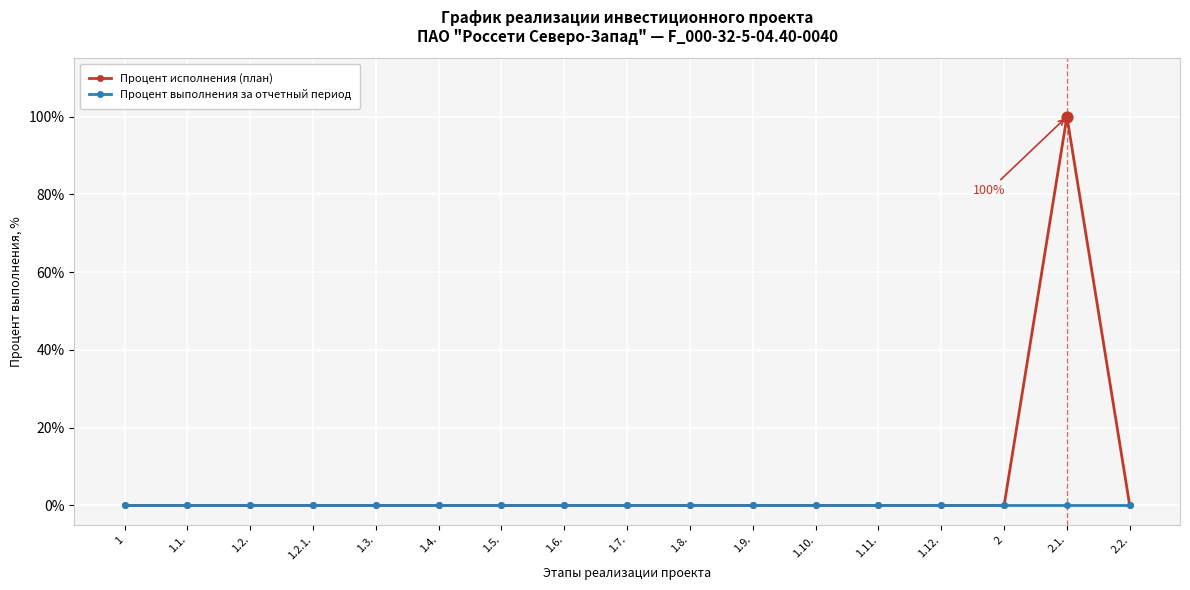

At how many categories does at least one series exceed 68?

1